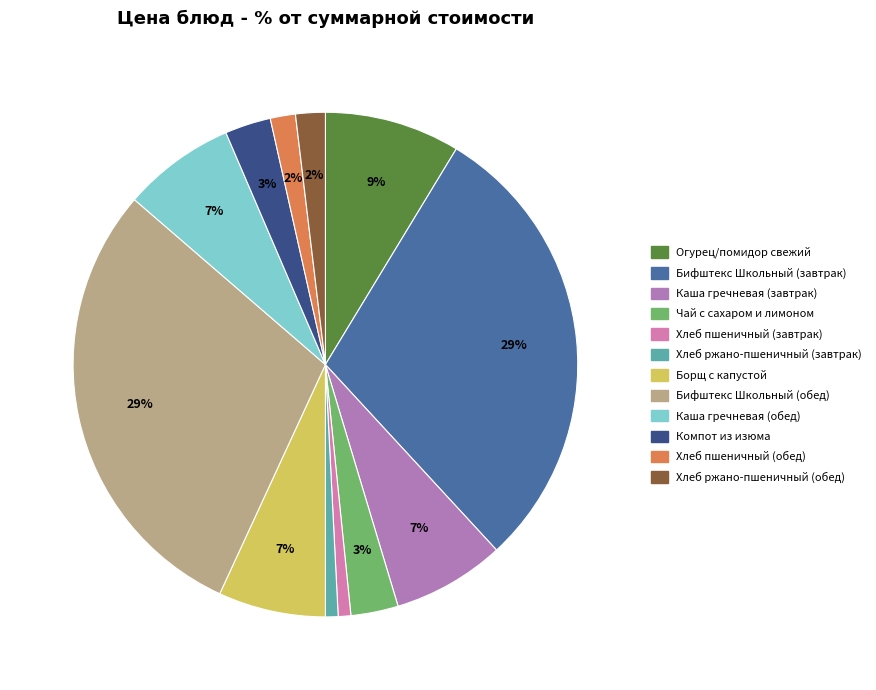

To the nearest percent, what is the combined percentage of Хлеб пшеничный (обед) and Бифштекс Школьный (завтрак)?

31%